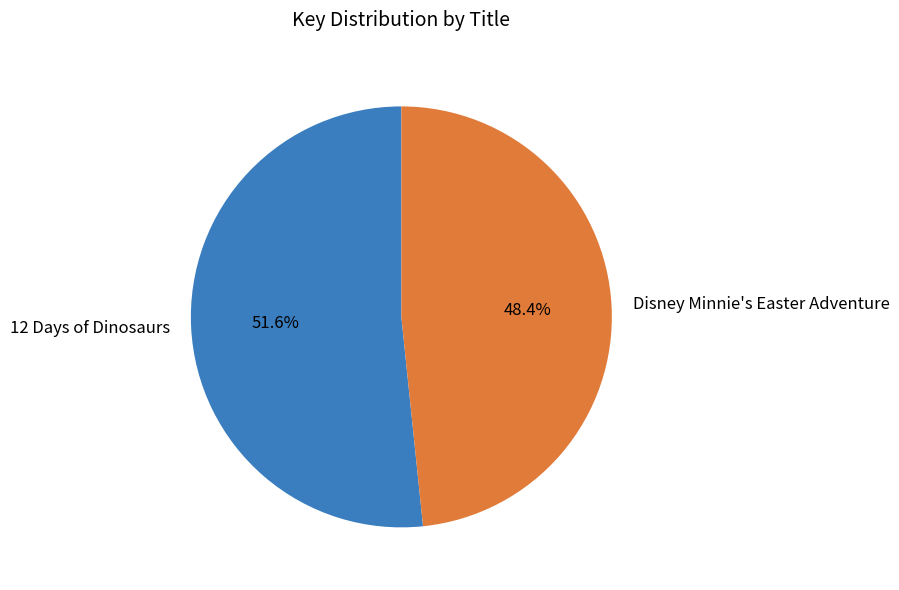

What is the ratio of the value at 12 Days of Dinosaurs to the value at Disney Minnie's Easter Adventure?

1.1